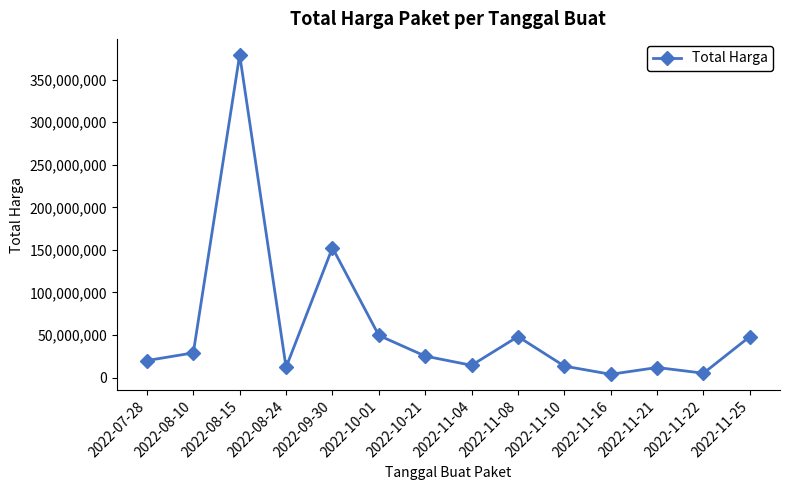

What is the label of the 7th point from the right?

2022-11-04